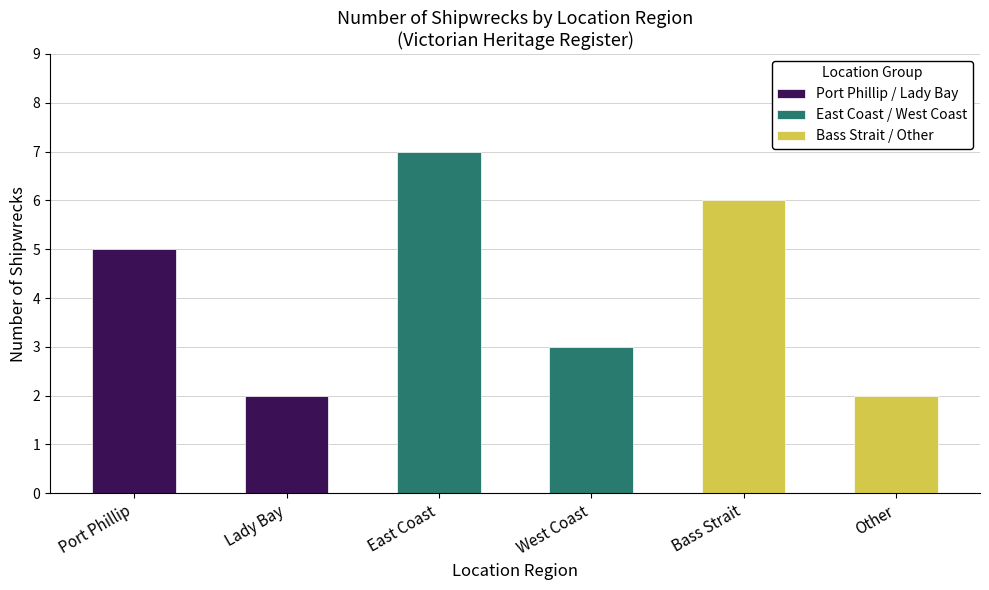

Reading left to right, list all the values displayed in this chart.

Port Phillip / Lady Bay: 5	2
East Coast / West Coast: 7	3
Bass Strait / Other: 6	2